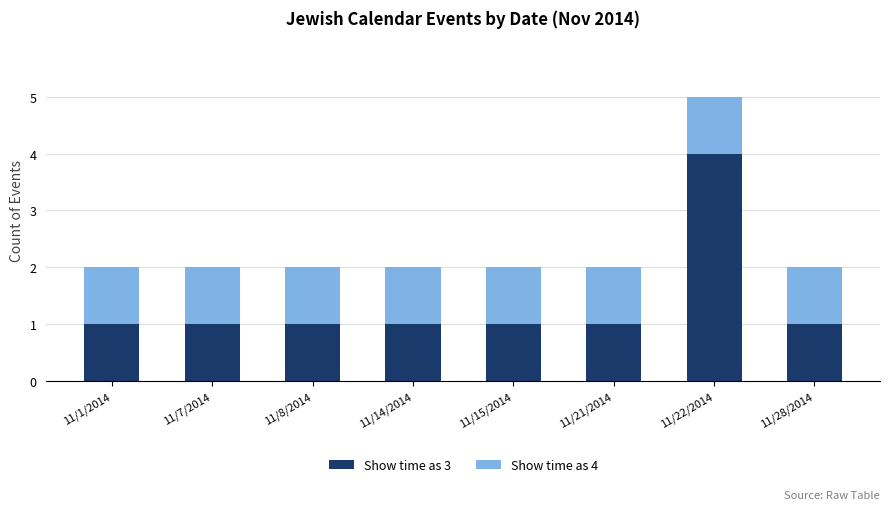

What is the difference between the maximum and minimum values in the Show time as 3 series?

3